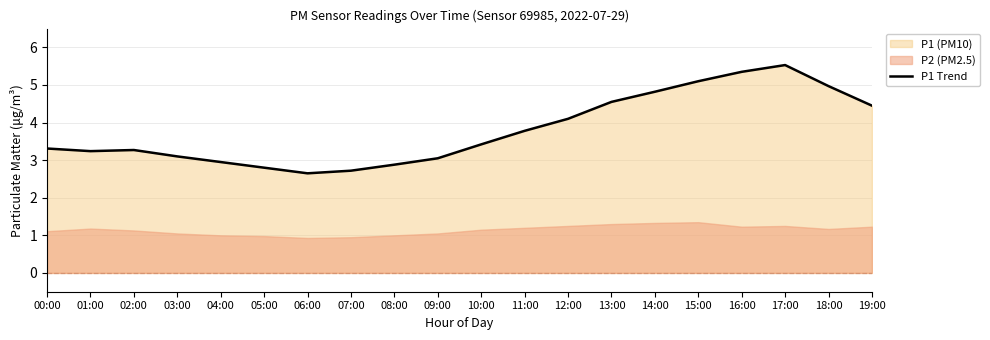

What is the change in value from 01:00 to 11:00?

+0.5